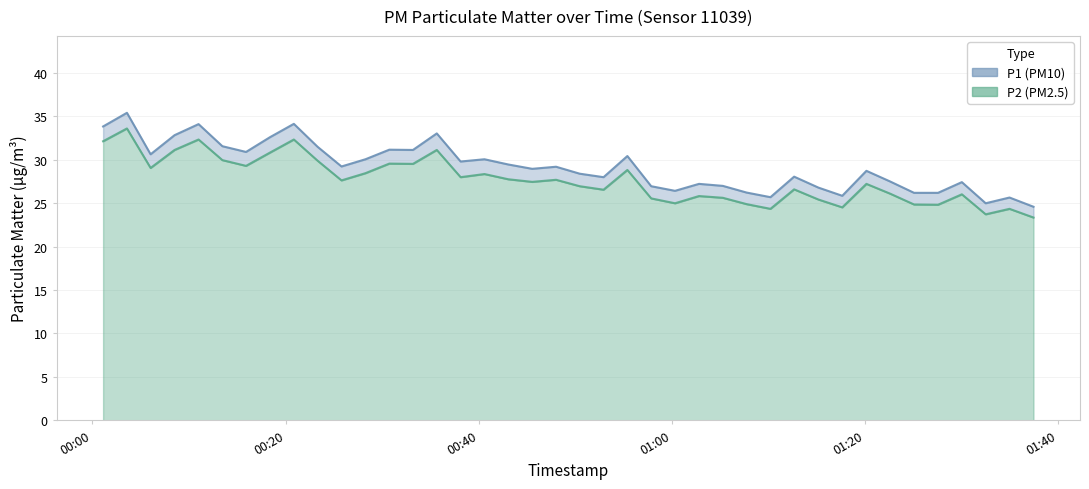

The P1 series shows 25.6 at 2024-03-06T01:34:57. True or false?

True